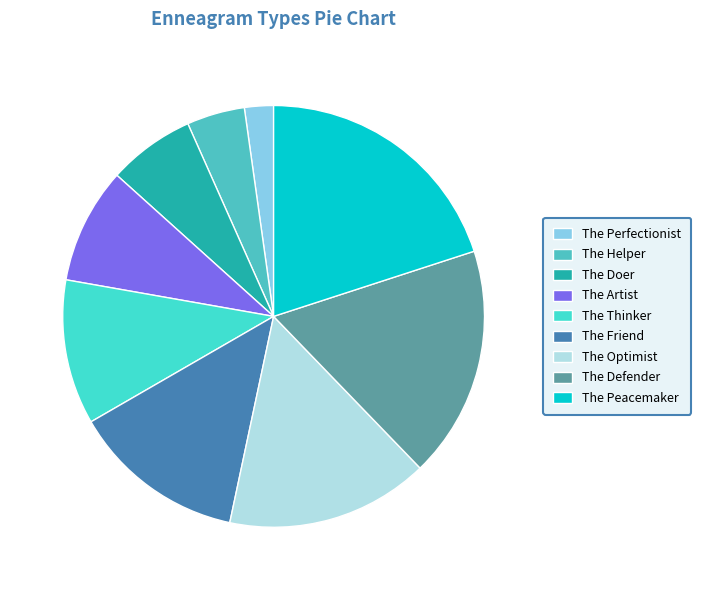

To the nearest percent, what portion does The Artist represent?

9%